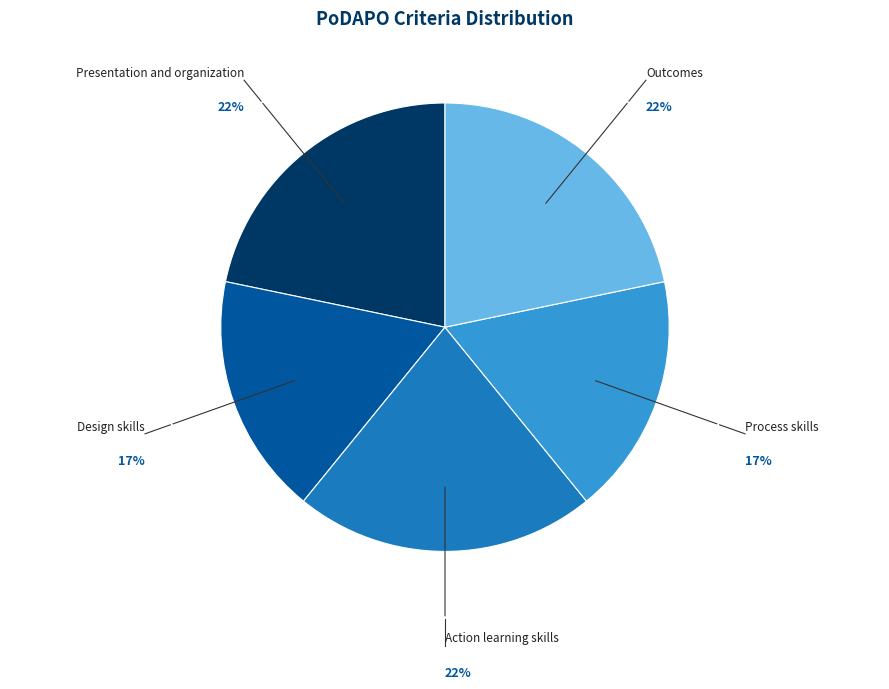

Approximately how many times larger is the value at Design skills compared to Presentation and organization?

0.8